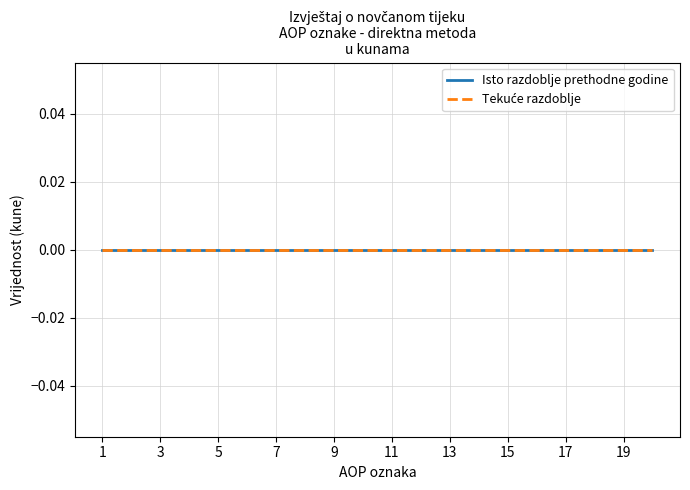

Count the number of categories in the chart.

20